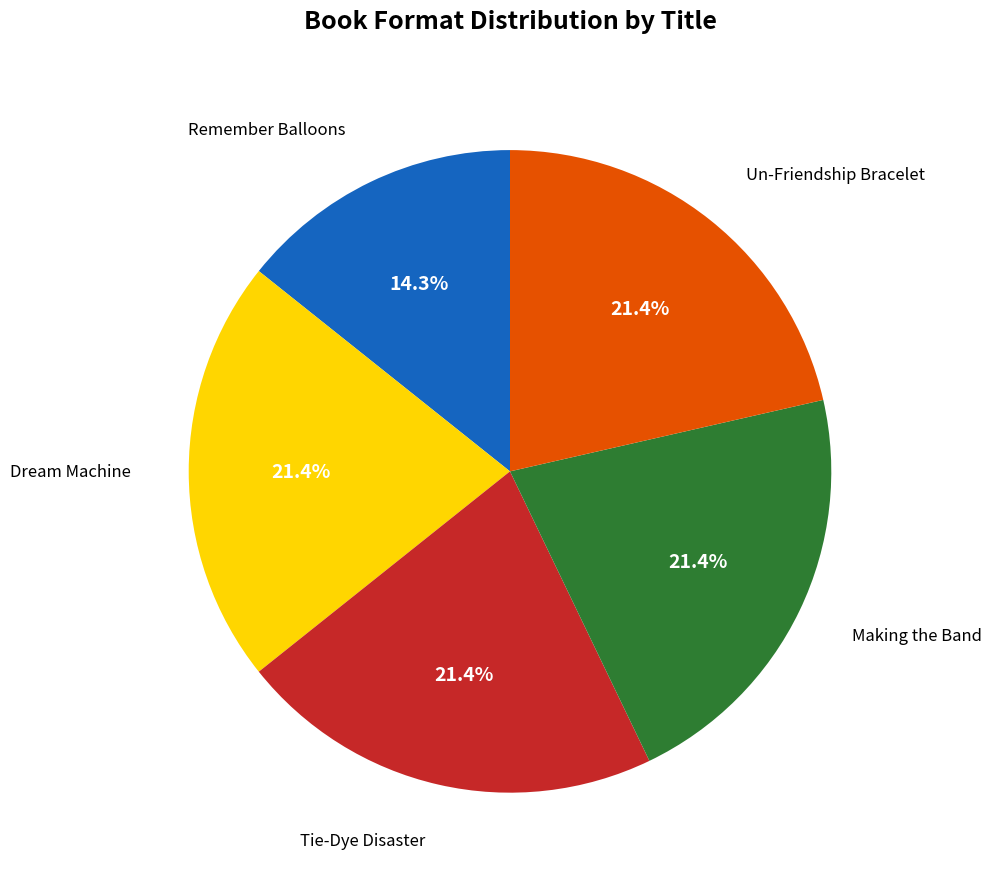

Does any single category account for the majority?

No